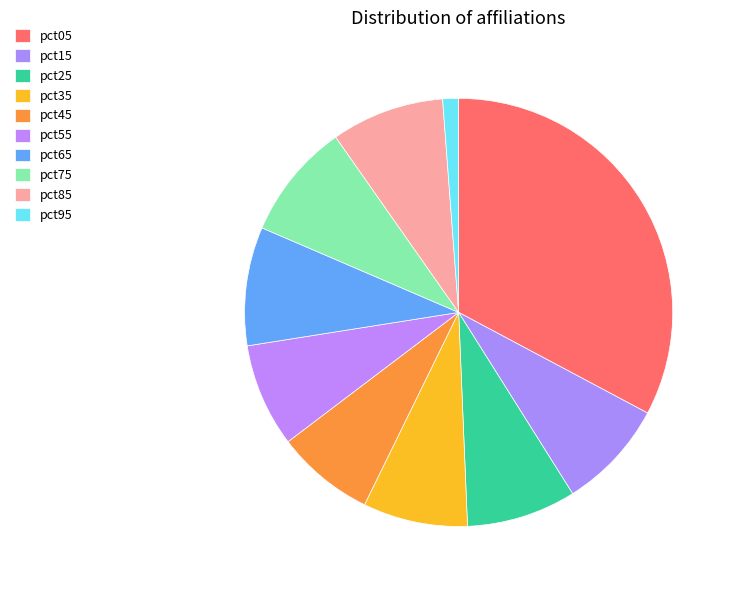

Does any single category account for the majority?

No